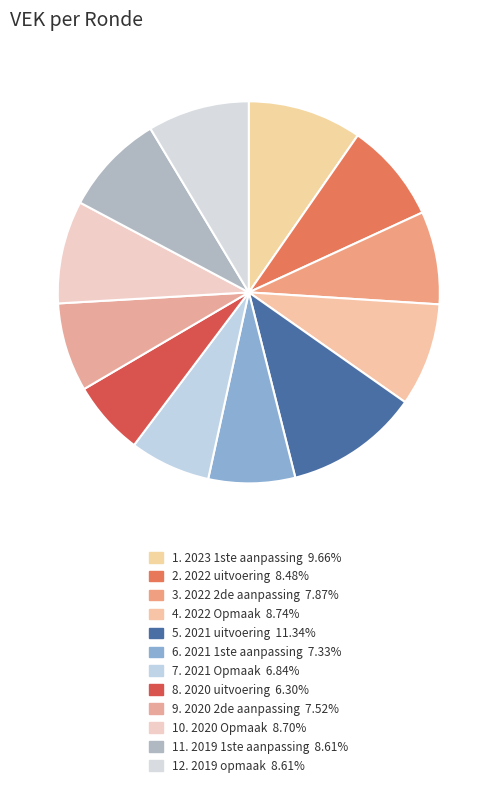

Which slice is the largest?

2021 uitvoering